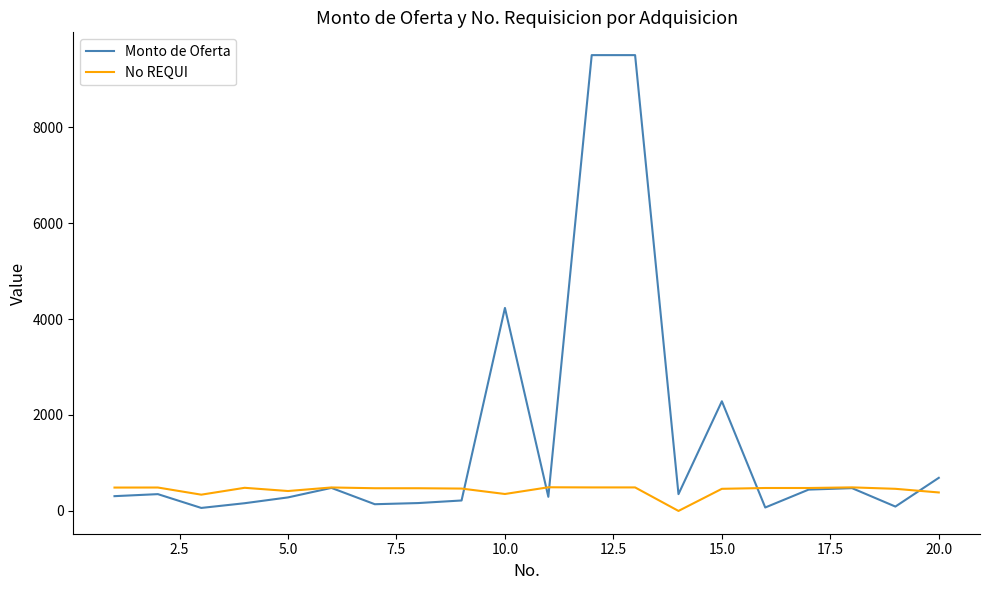

What is the difference between the maximum and minimum values in the No REQUI series?

493.0